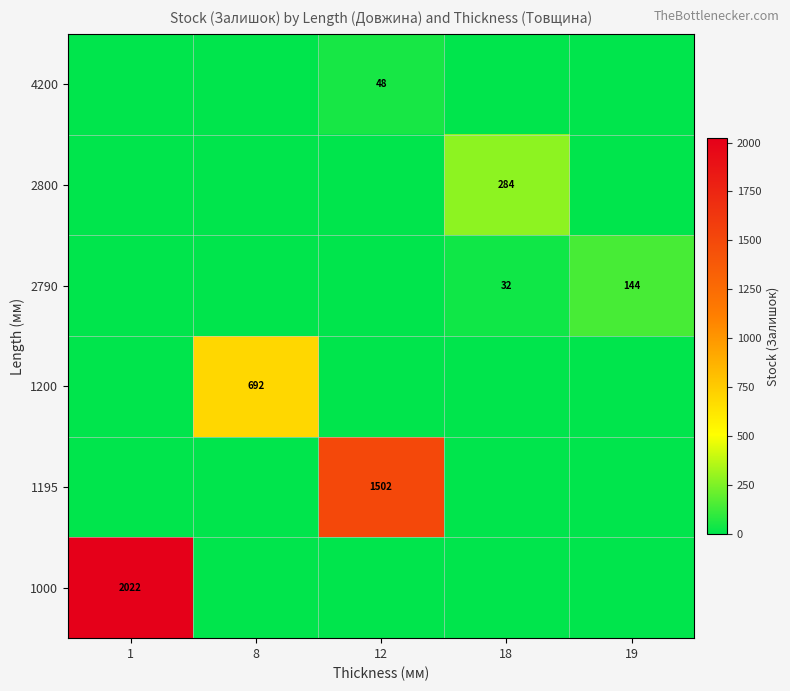

Is it true that row_1 equals -459 at 1?

False